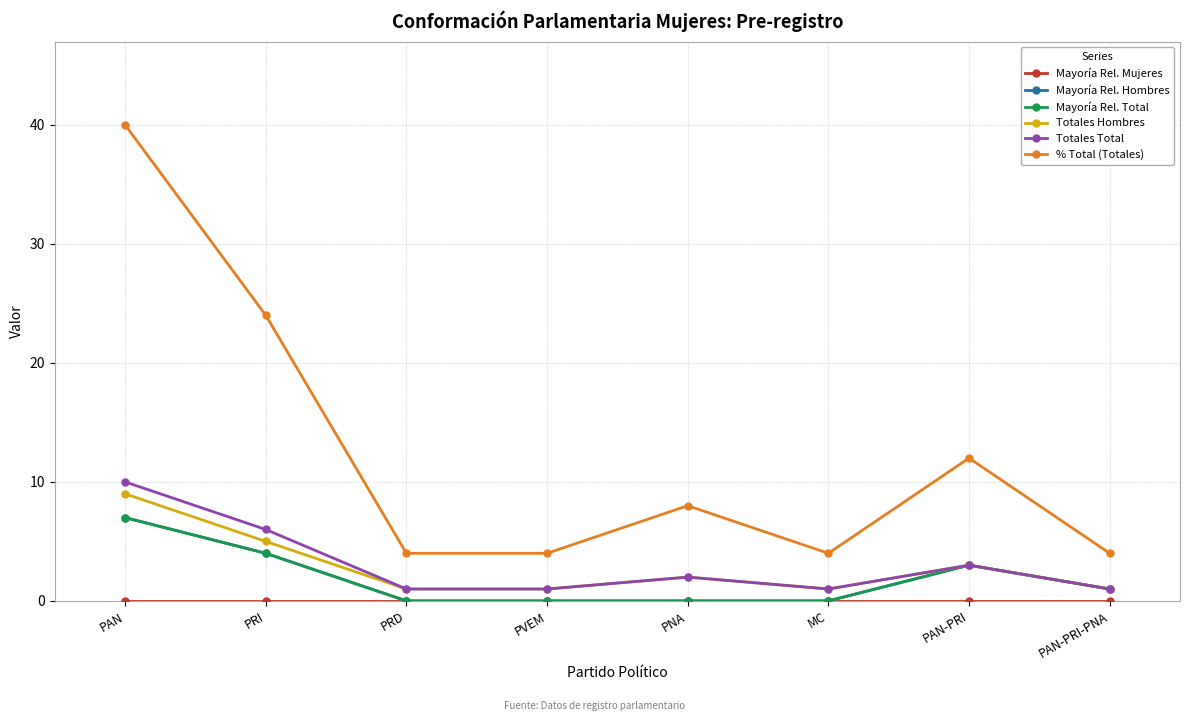

Is this an area chart (filled region under the line)?

No